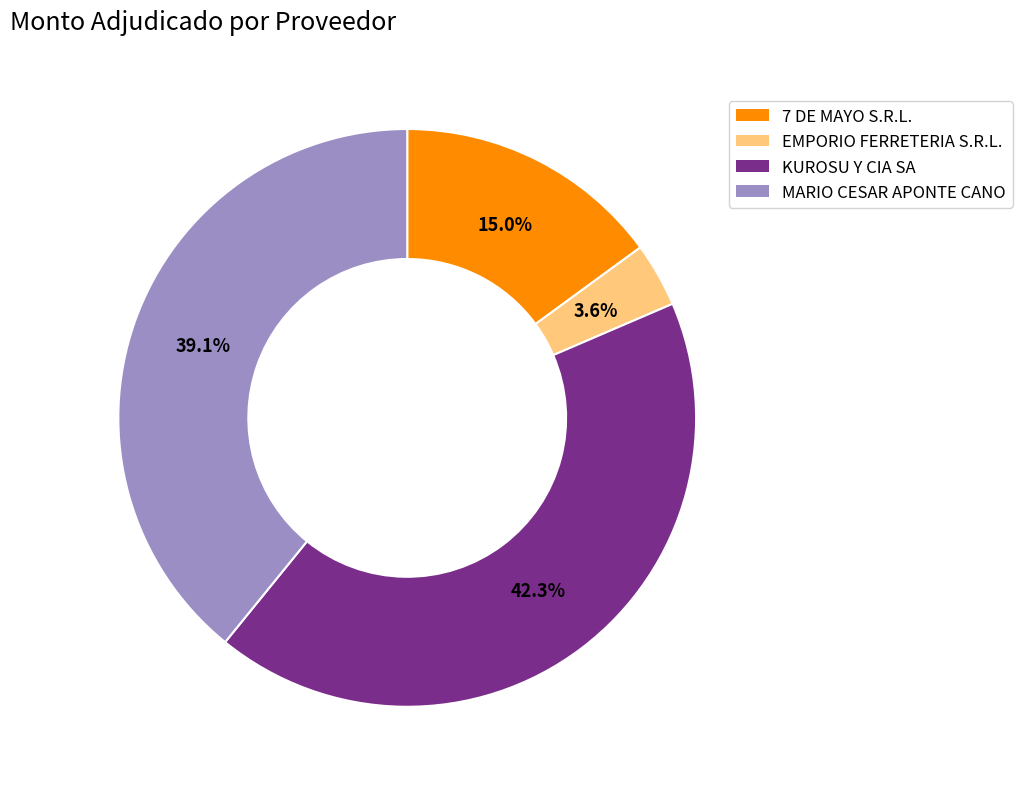

The 7 DE MAYO S.R.L. slice represents 21% of the pie. True or false?

False